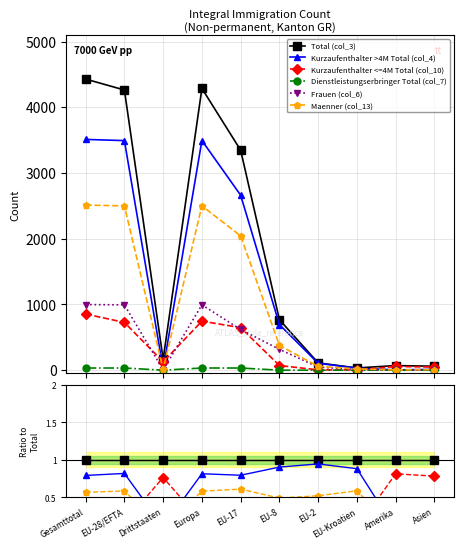

Which category has the highest value in the Dienstleistungserbringer Total (col_7) series?

EU-17